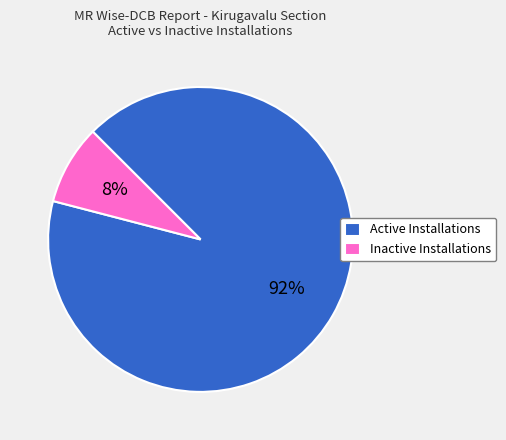

Rank the categories by value from lowest to highest.

Inactive Installations, Active Installations